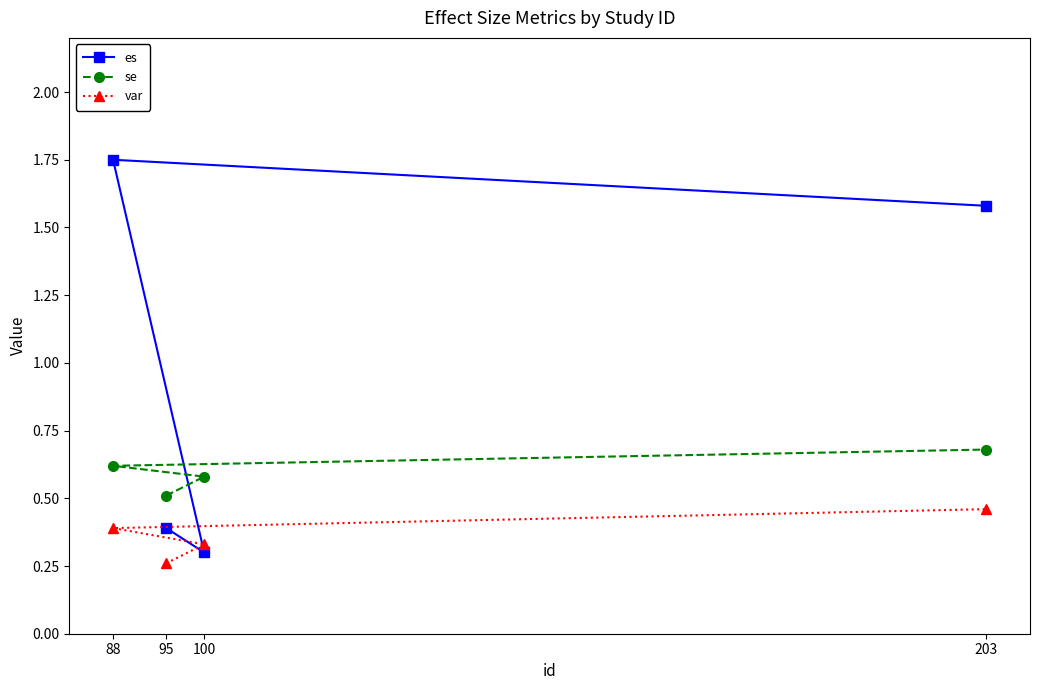

How many se values are between 0 and 1?

4